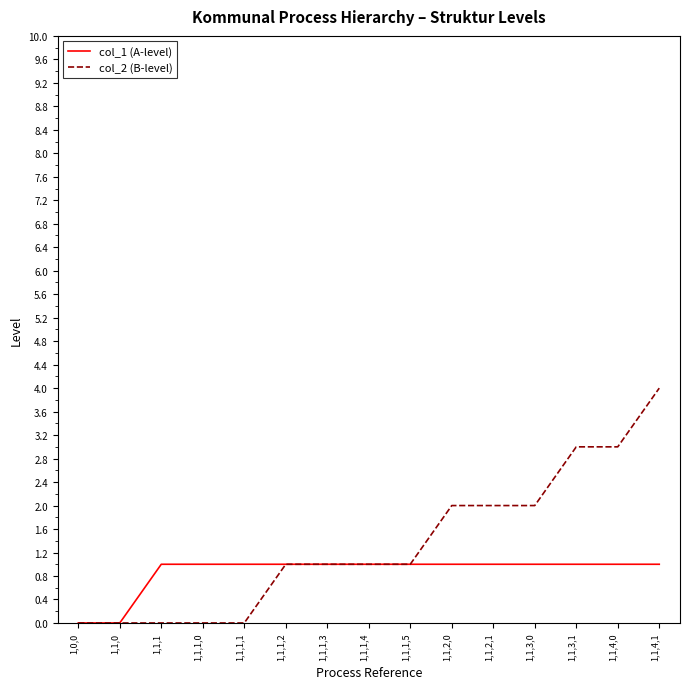

Which series has the widest spread of values?

col_2 (B-level)